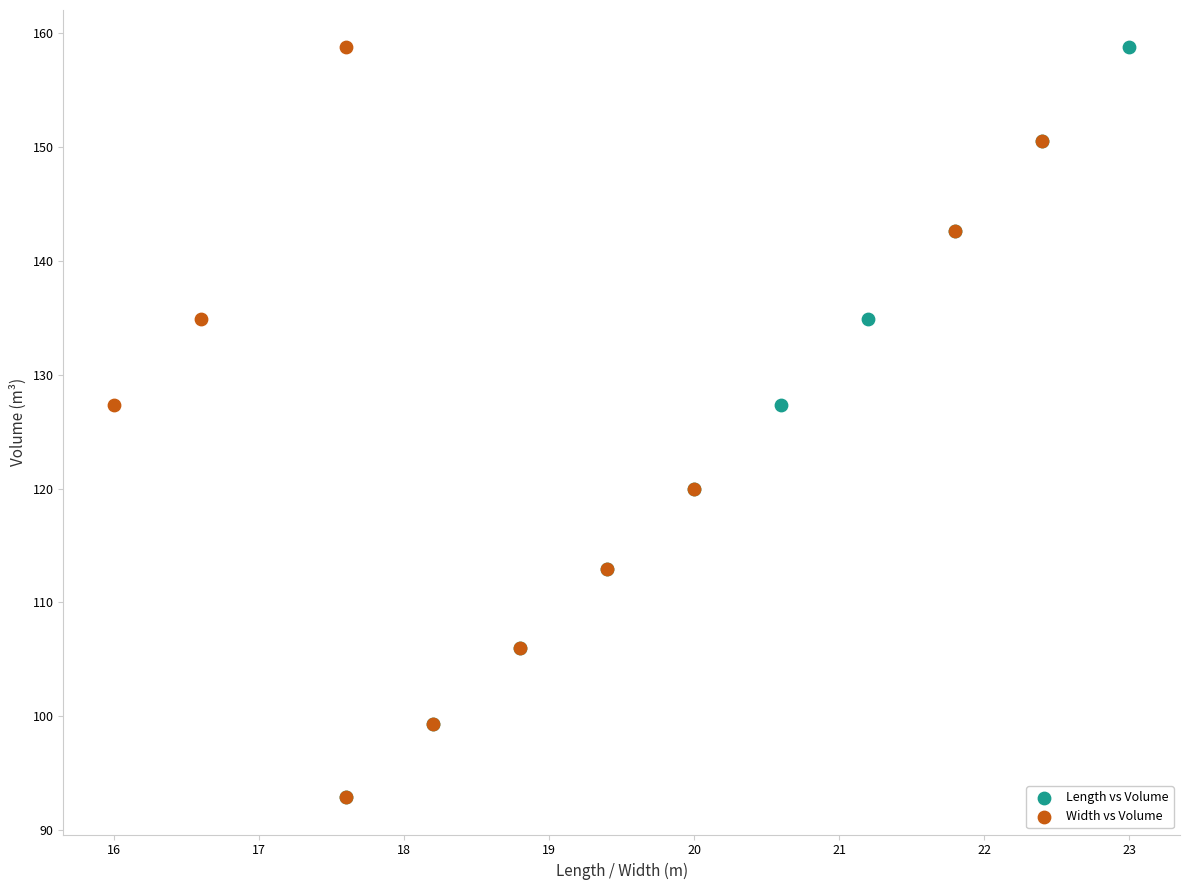

What are all the series names shown in the legend?

Length vs Volume, Width vs Volume